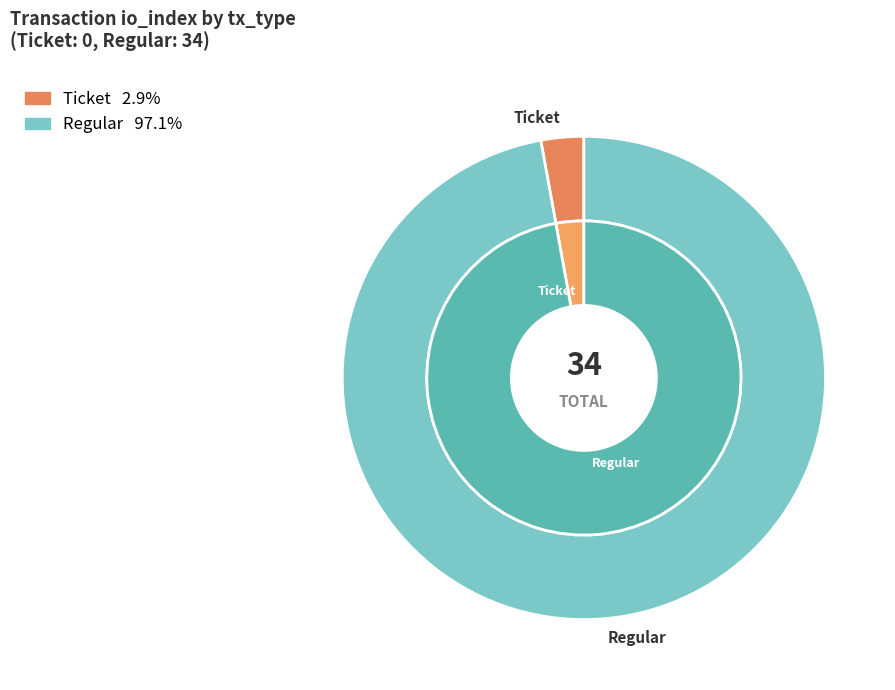

To the nearest percent, what is the average slice percentage?

50%